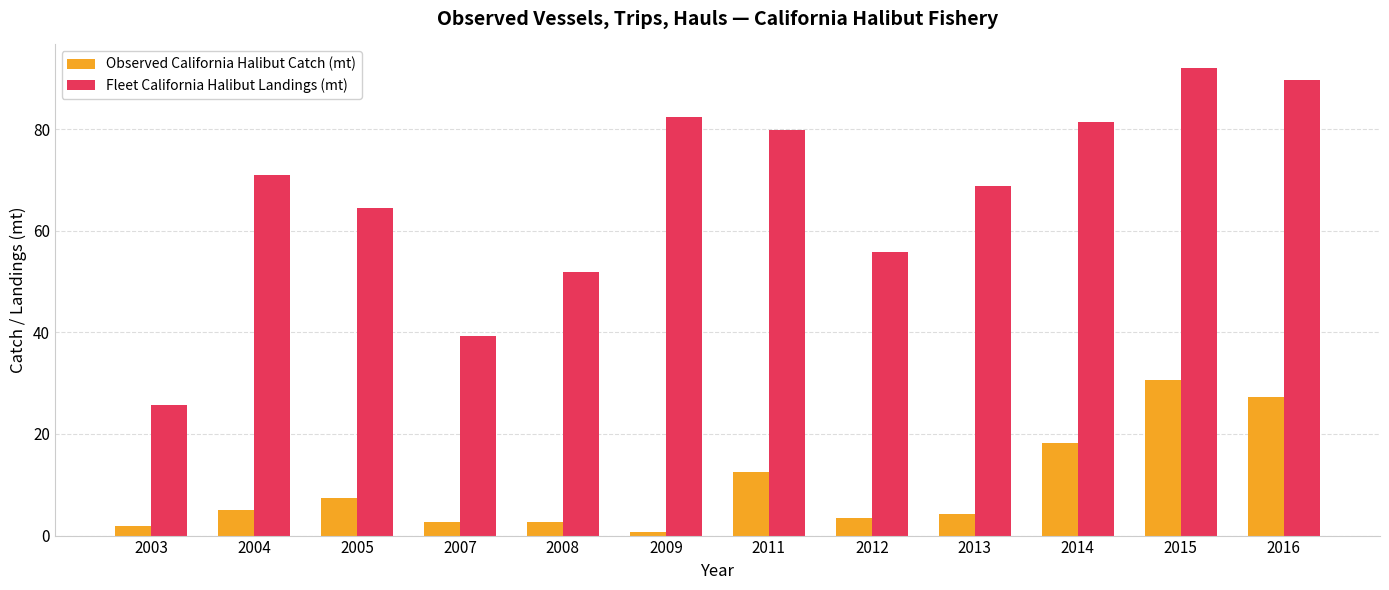

Rank the series at 2004 from lowest to highest value.

Observed California Halibut Catch (mt), Fleet California Halibut Landings (mt)